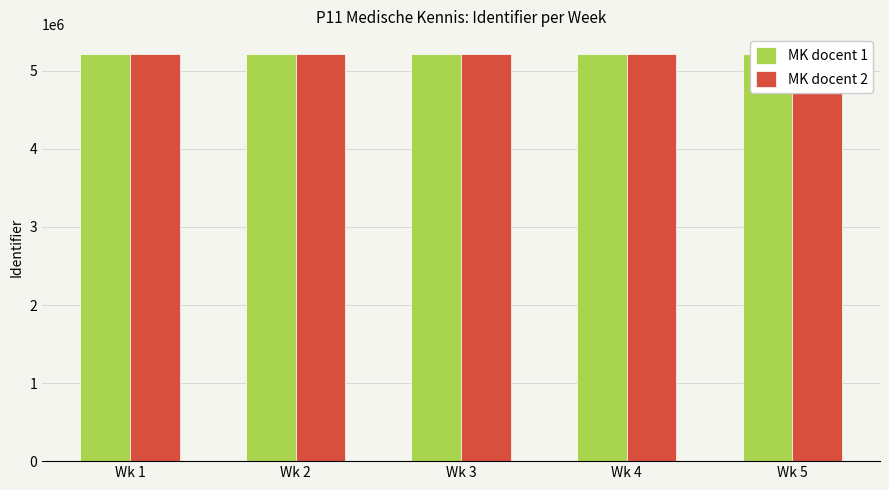

What is the value of the MK docent 1 bar at the 5th from the left?

5209914